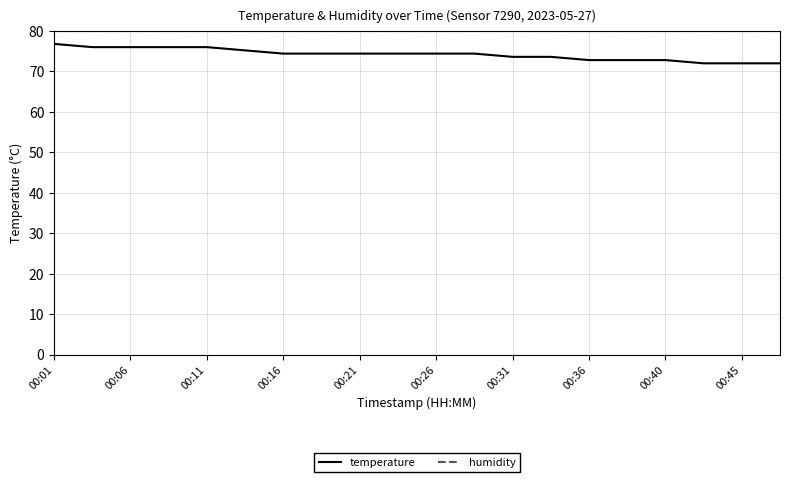

Reading left to right, list all the values displayed in this chart.

temperature: 76.8	76.0	76.0	76.0	76.0	75.2	74.4	74.4	74.4	74.4	74.4	74.4	73.6	73.6	72.8	72.8	72.8	72.0	72.0	72.0
humidity: 80.0	80.0	80.0	80.0	80.0	80.0	80.0	80.0	80.0	80.0	80.0	80.0	80.0	80.0	80.0	80.0	80.0	80.0	80.0	80.0